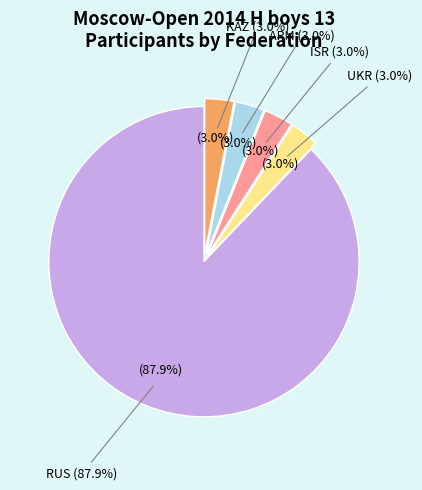

Combined, do RUS and ARM account for over 50%?

Yes